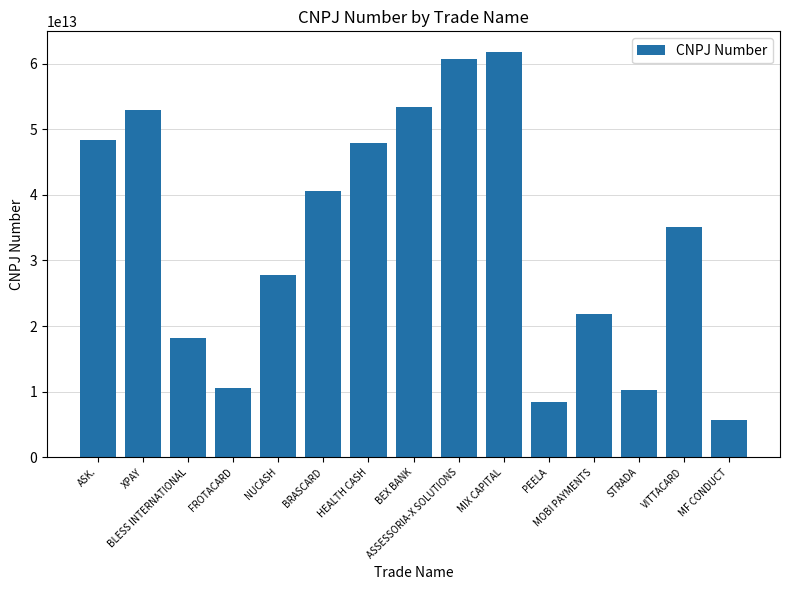

Which has a higher value, MIX CAPITAL or HEALTH CASH?

MIX CAPITAL